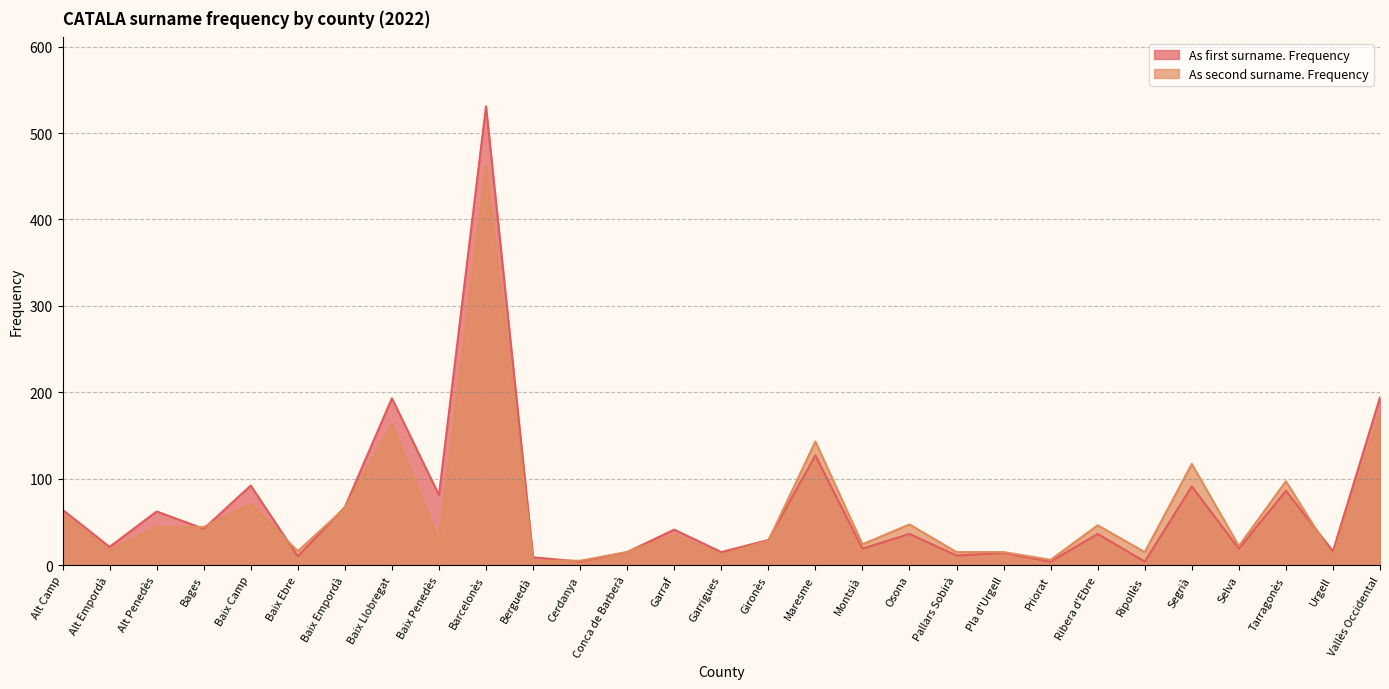

What is the spread (max minus min) of values at Berguedà?

4